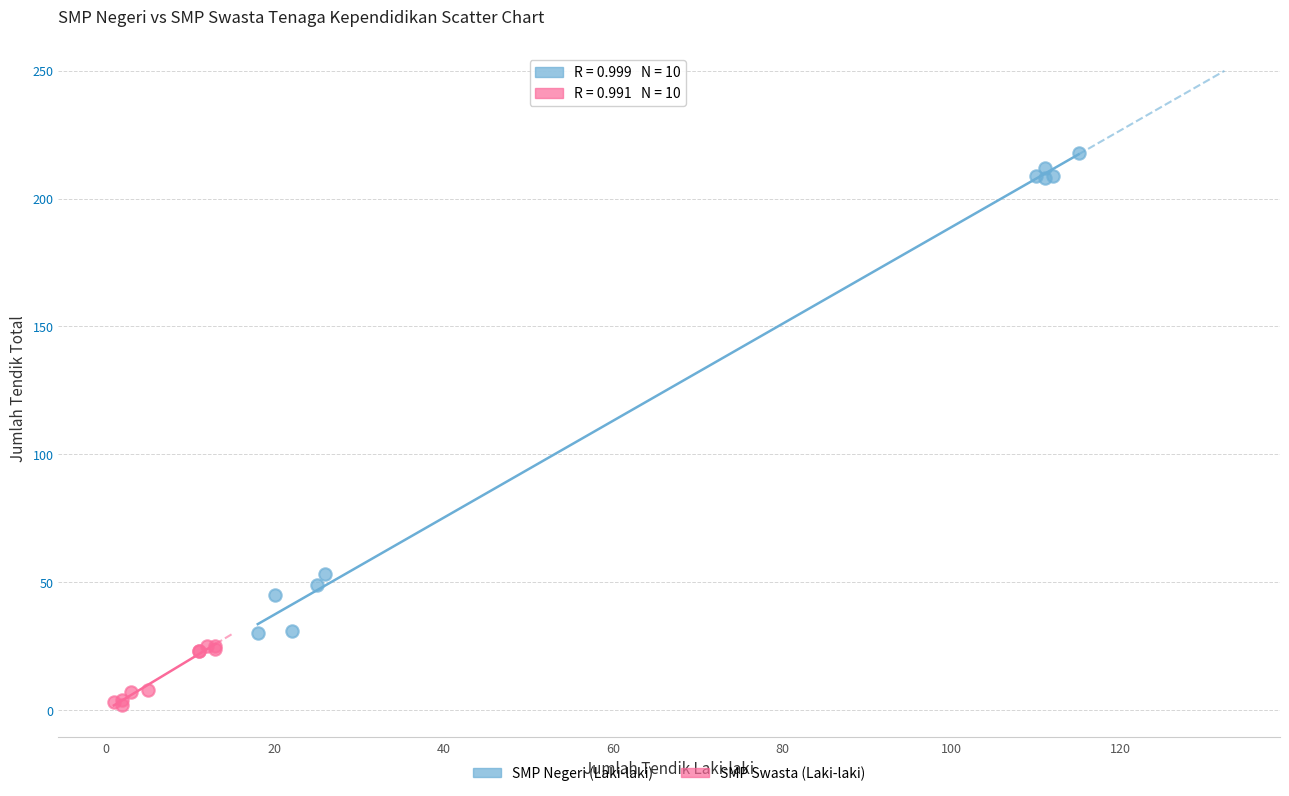

Which series reaches the maximum Y coordinate?

SMP Negeri (Laki-laki)